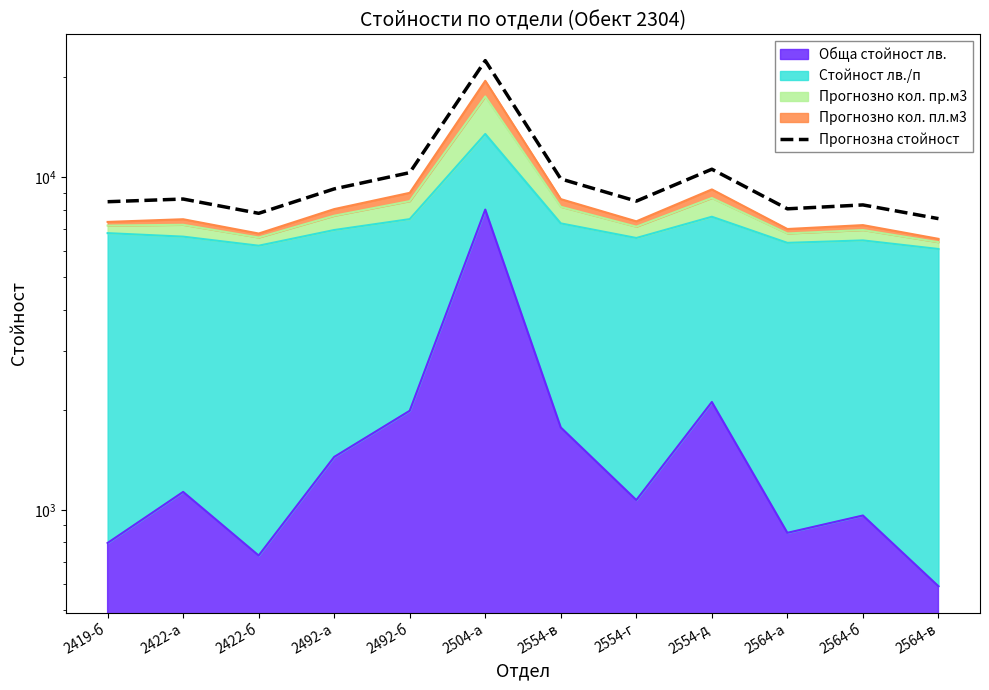

What is the change in value from 2554-г to 2564-б?

-220.0